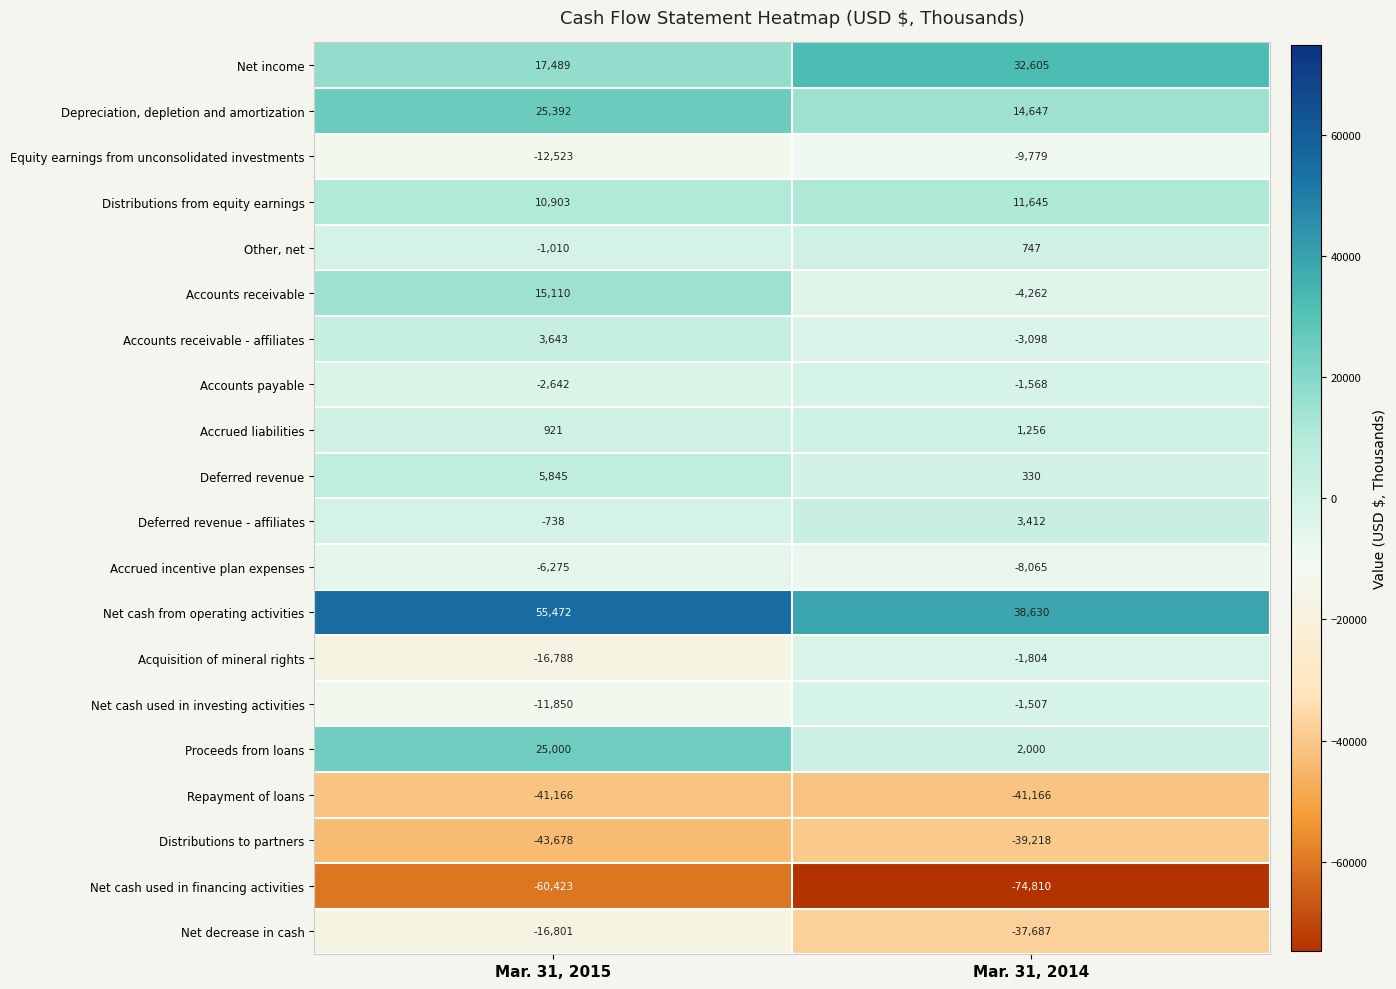

What is the sum of all Accounts receivable values?

10848